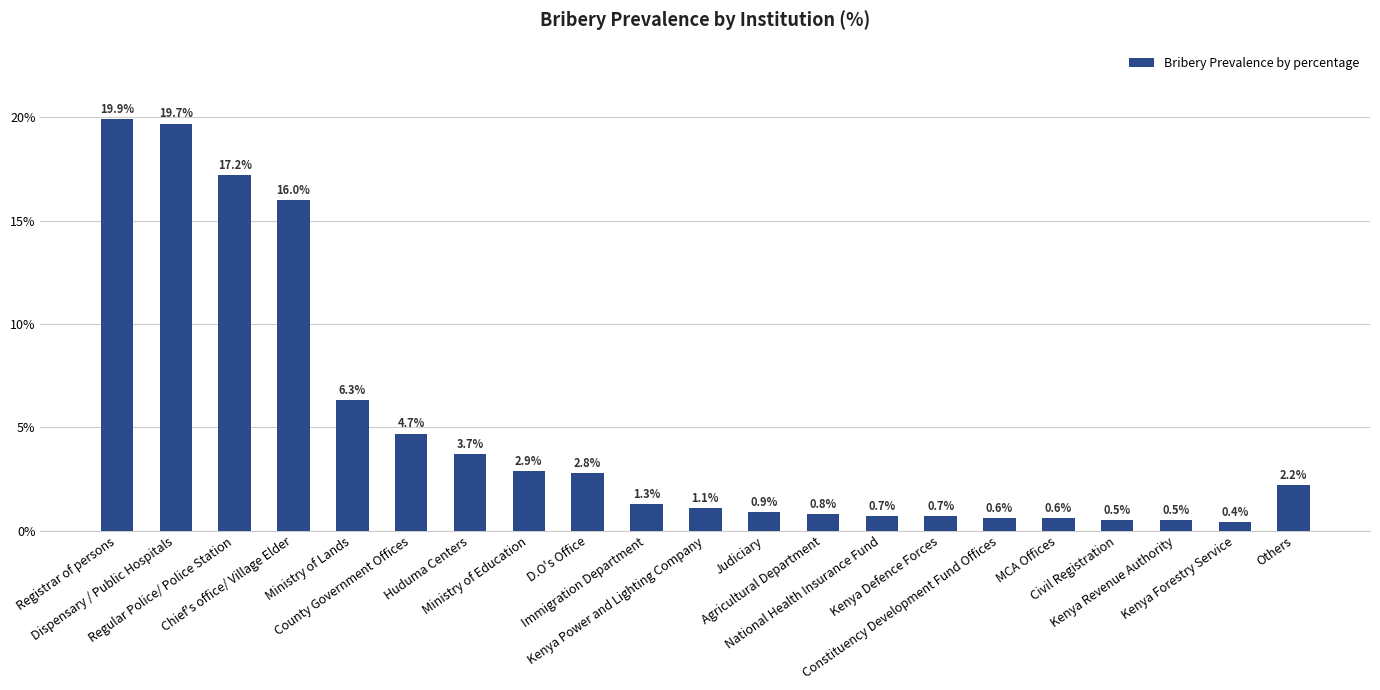

Does the chart contain any negative values?

No